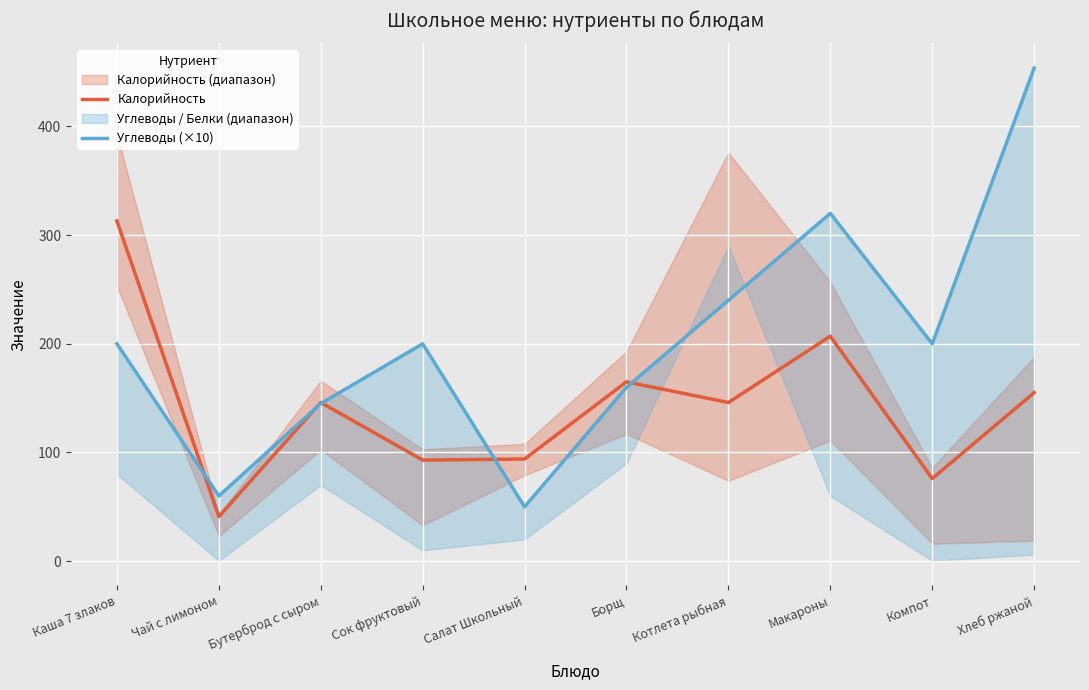

The value of Калорийность at Каша 7 злаков is 529.6. True or false?

False